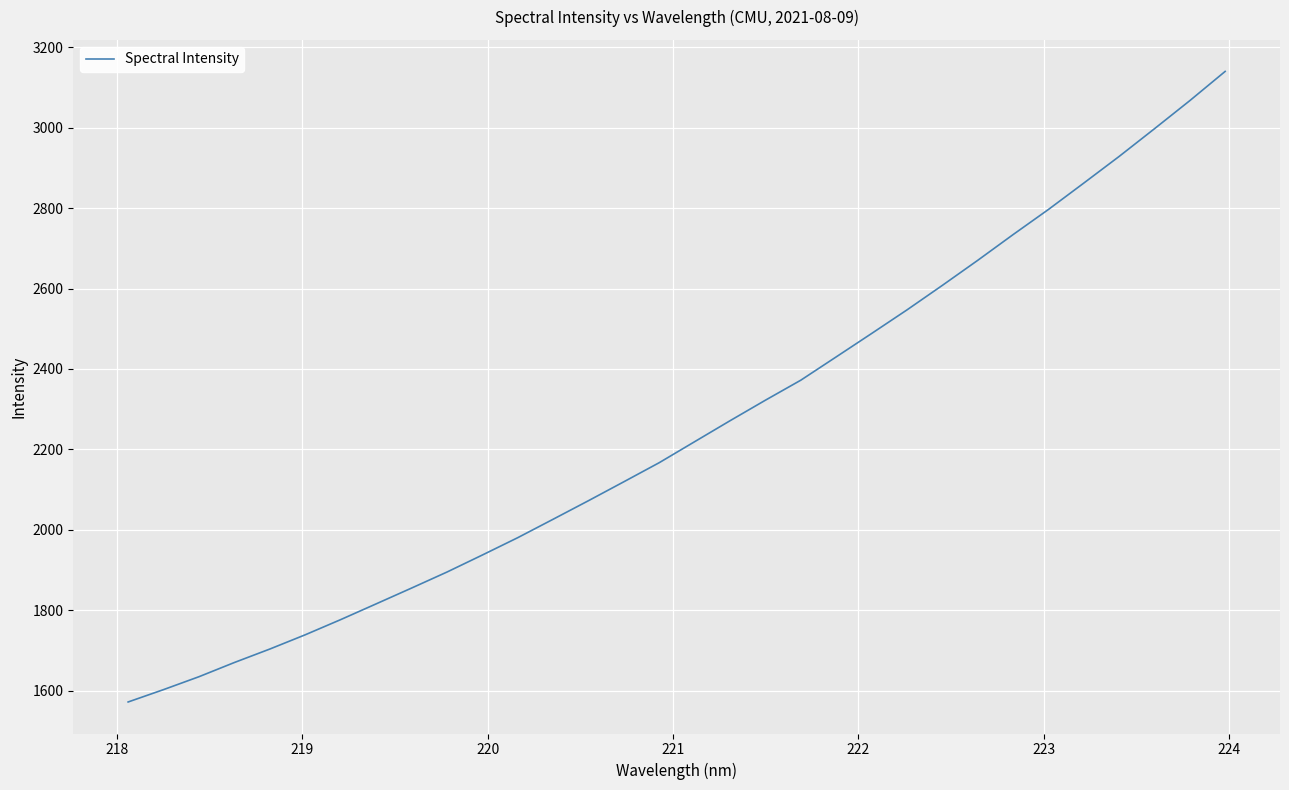

Is this an area chart (filled region under the line)?

No